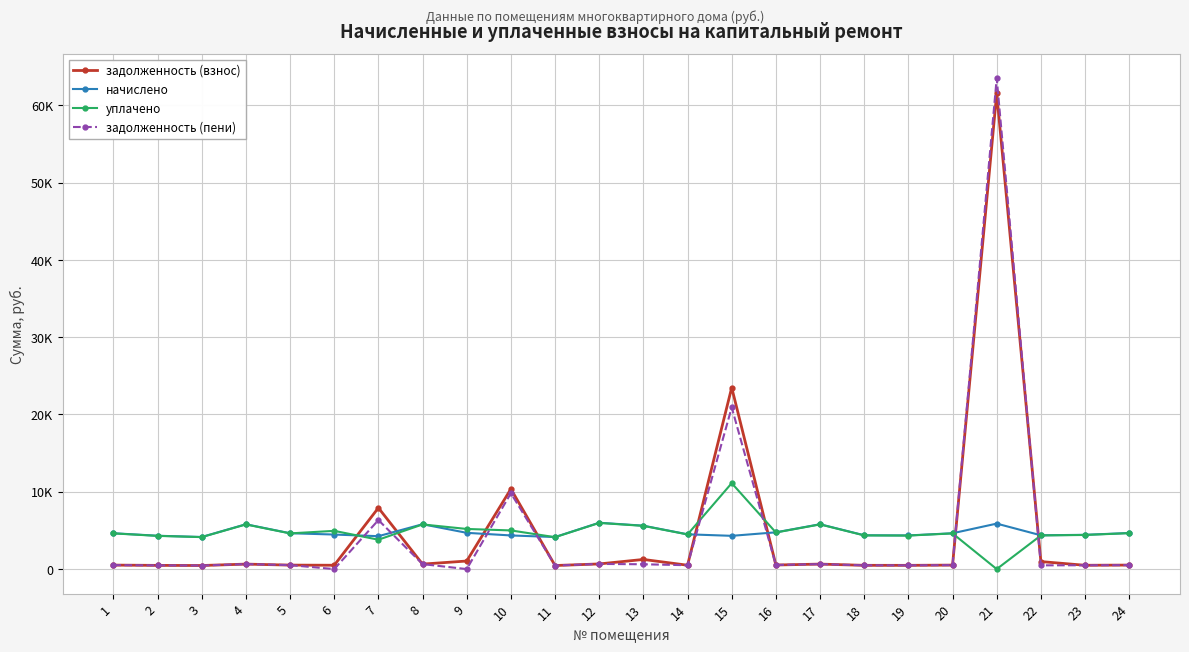

How many interior local valleys does the задолженность (взнос) series have?

8